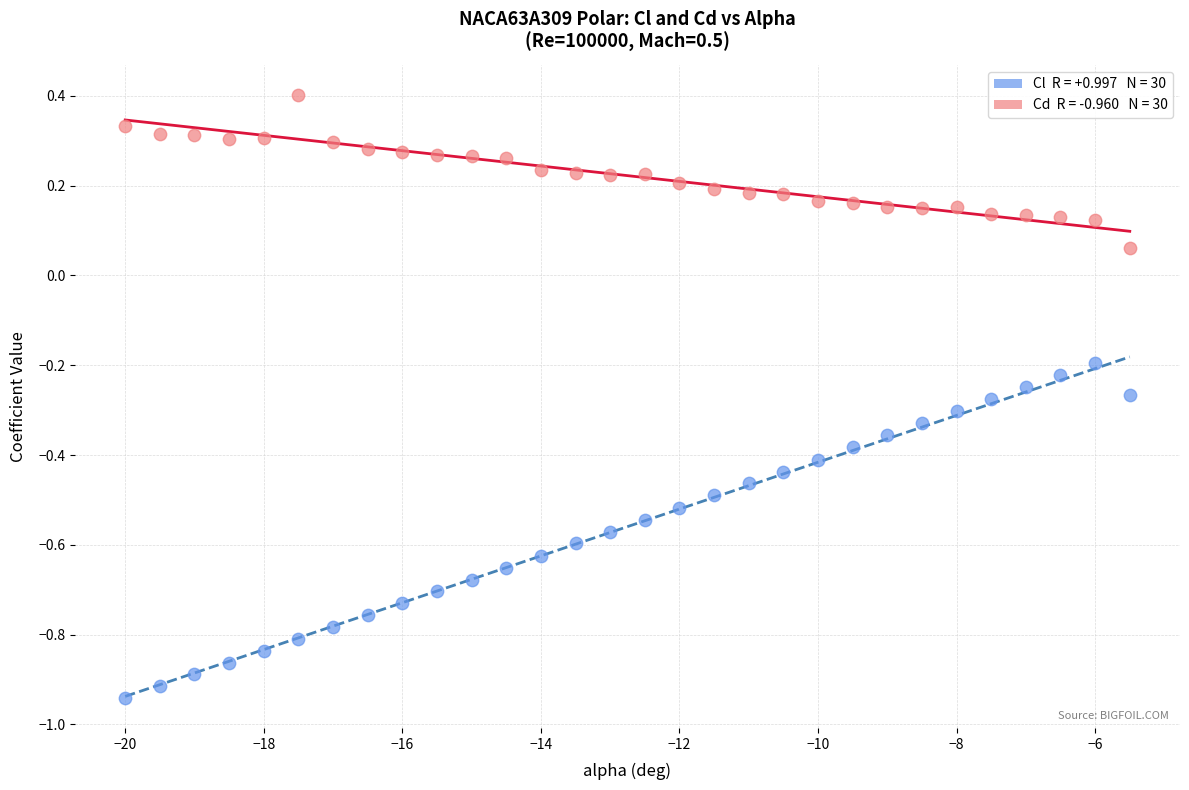

Across all data points, what is the range of Y values (max minus min)?

1.3